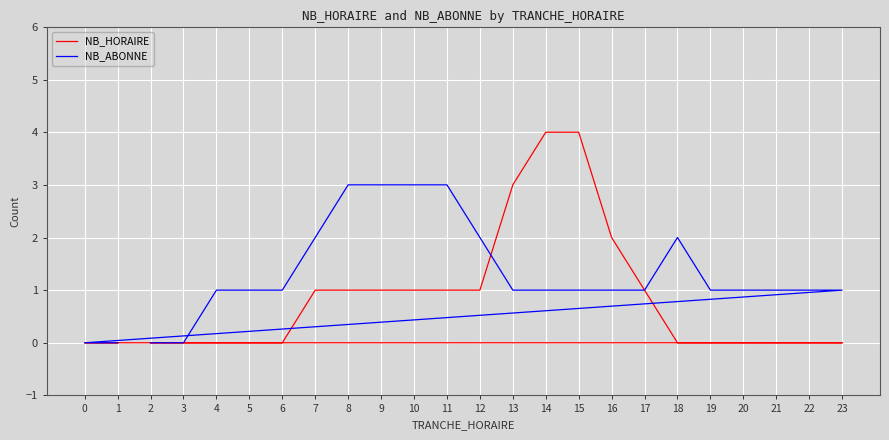

True or false: NB_HORAIRE and NB_ABONNE intersect in this chart.

True